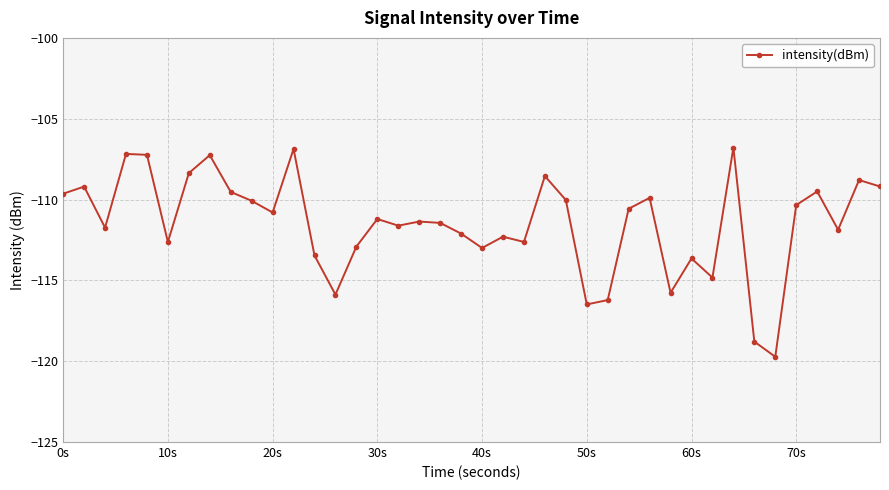

What is the difference between the maximum and minimum values?

12.9